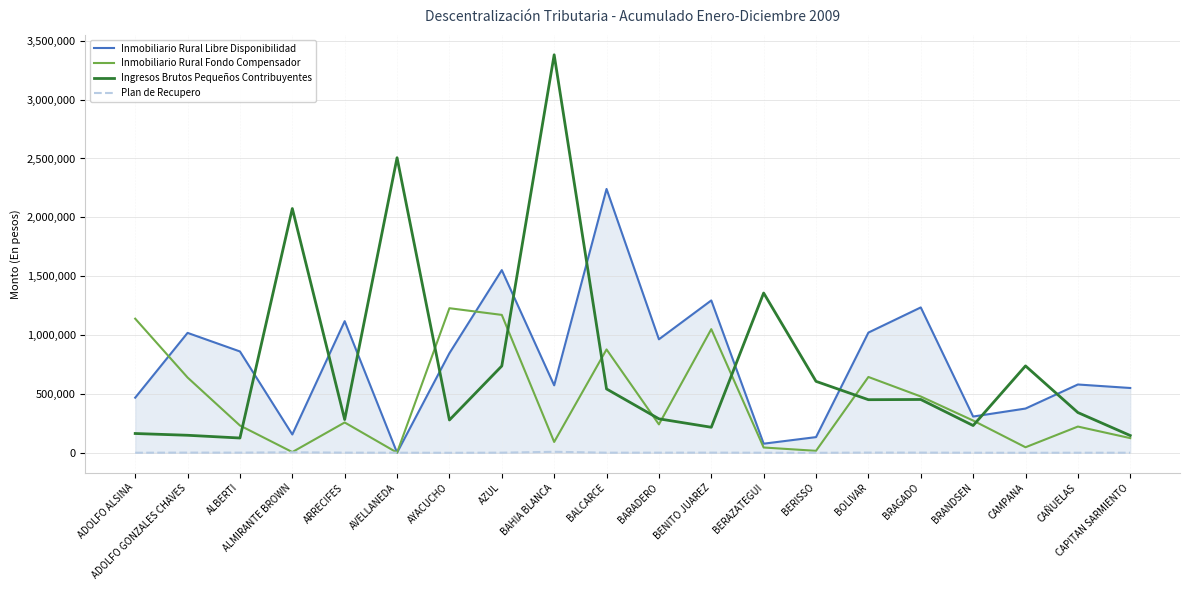

Which series ends up on top after the final intersection of Inmobiliario Rural Libre Disponibilidad and Ingresos Brutos Pequeños Contribuyentes?

Inmobiliario Rural Libre Disponibilidad